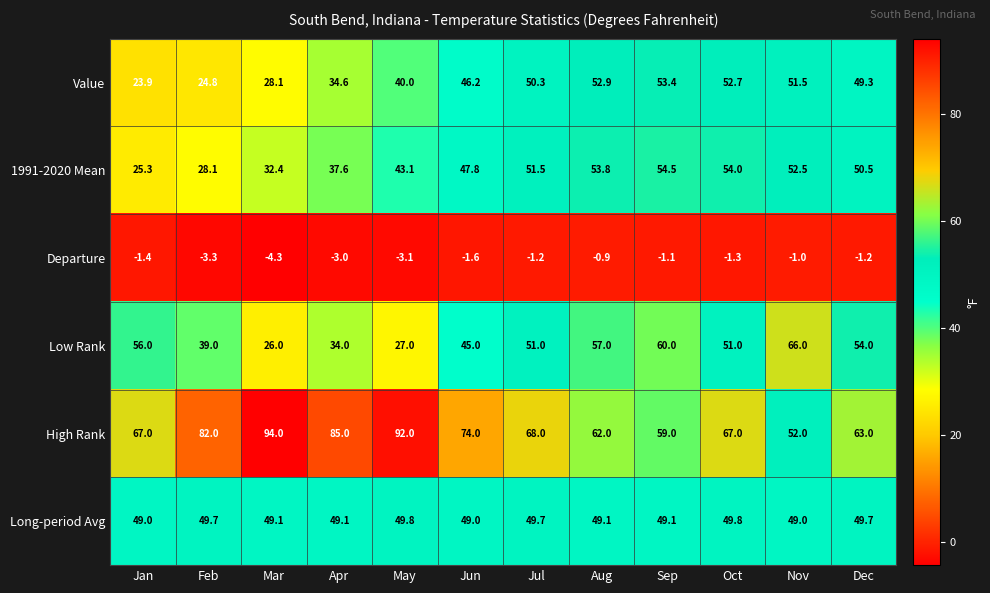

Which label corresponds to the smallest value in the chart?

Mar